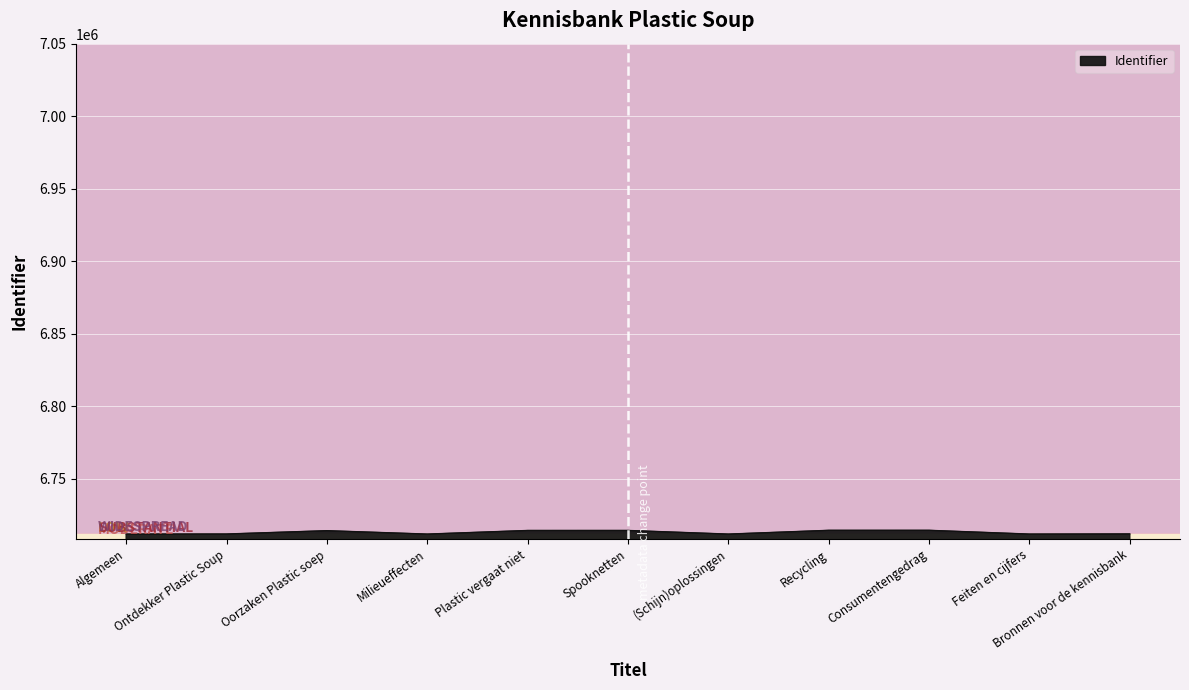

The chart shows a value of 11185135 at Ontdekker Plastic Soup. True or false?

False